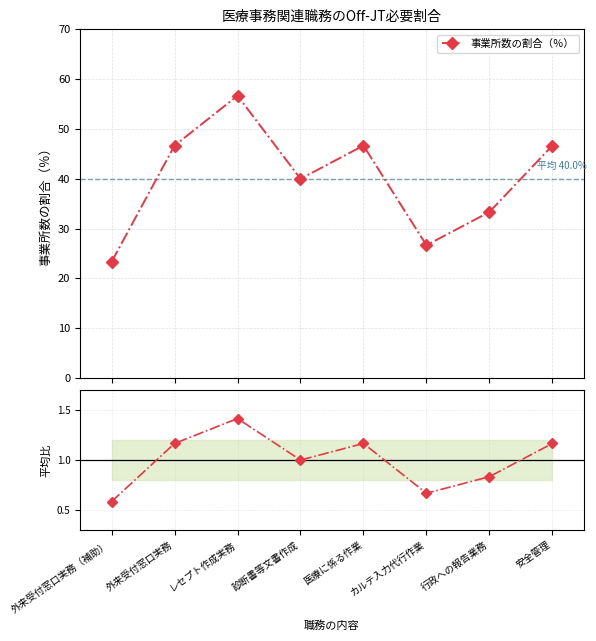

What is the maximum value for 事業所数の割合（％）?

56.7